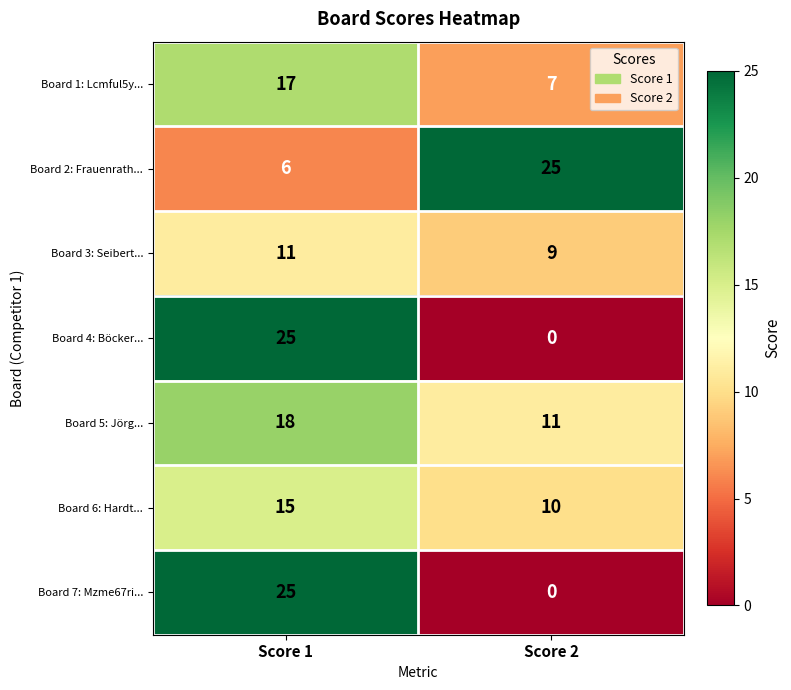

What is the spread (max minus min) of values at Score 1?

19